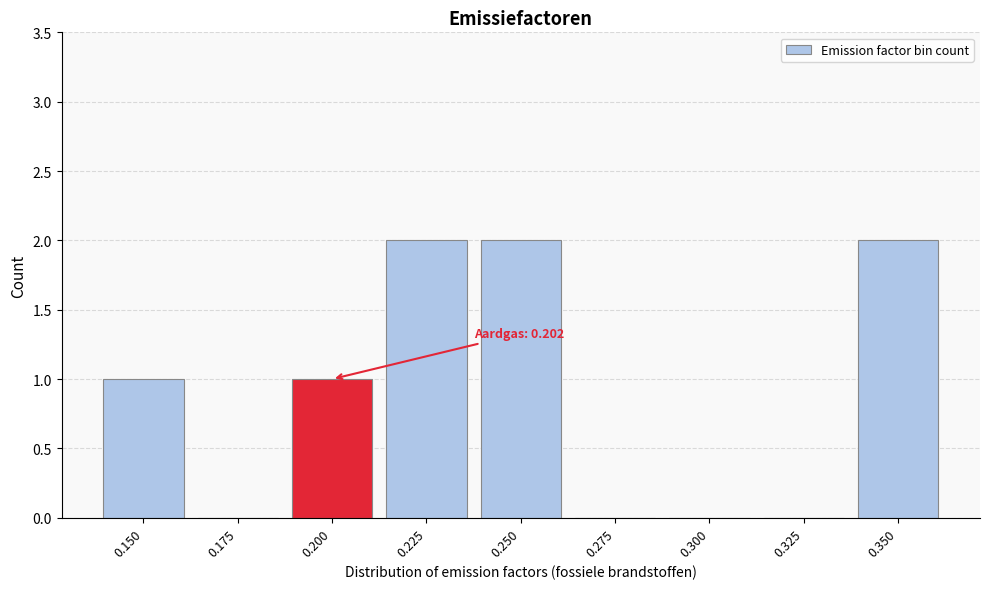

Reading left to right, extract all data points from this chart.

0.150=1	0.175=0	0.200=1	0.225=2	0.250=2	0.275=0	0.300=0	0.325=0	0.350=2